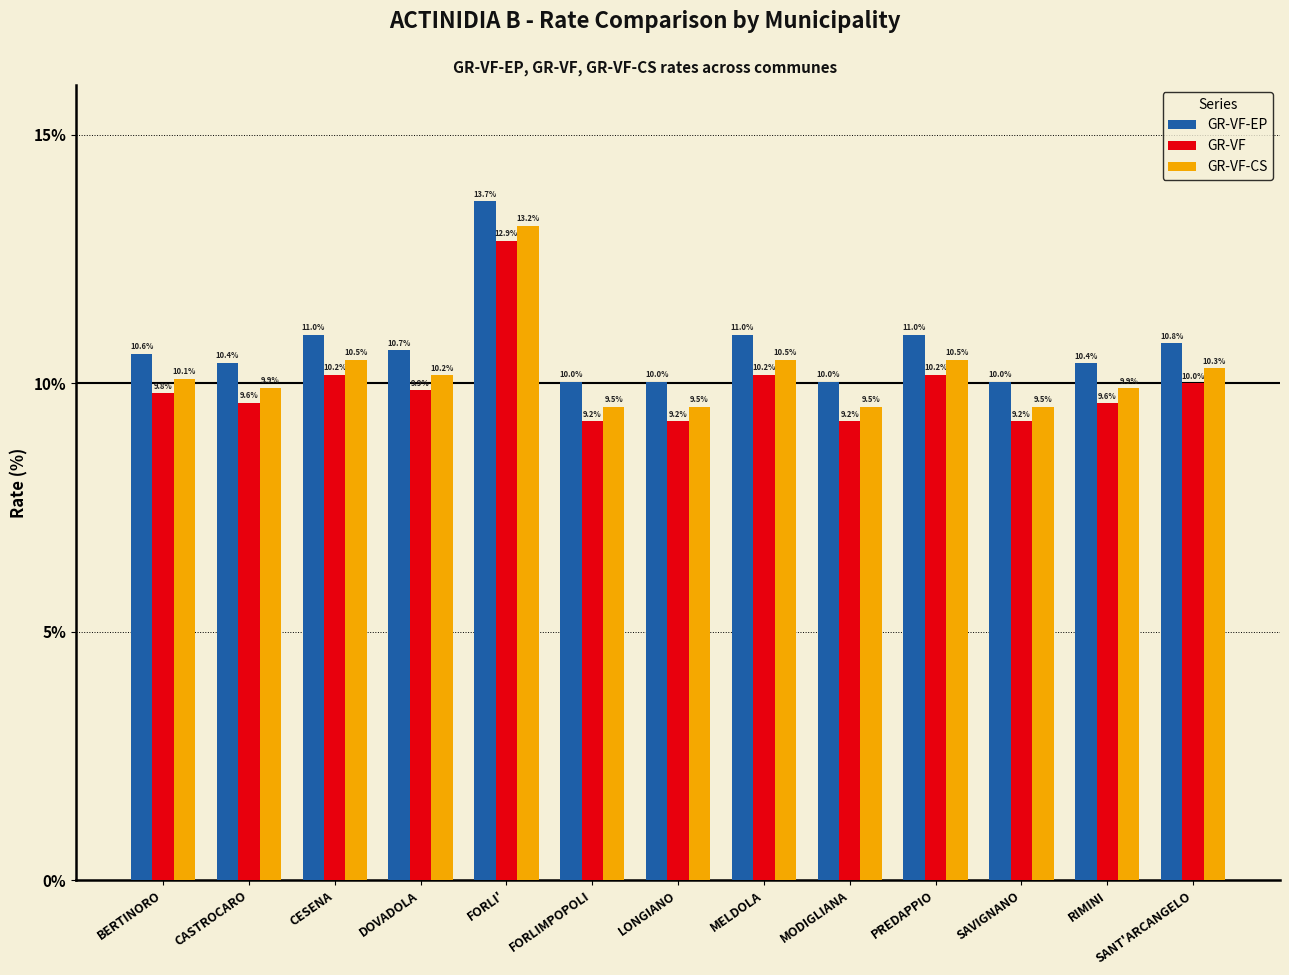

Which series has the largest total across all categories?

GR-VF-EP